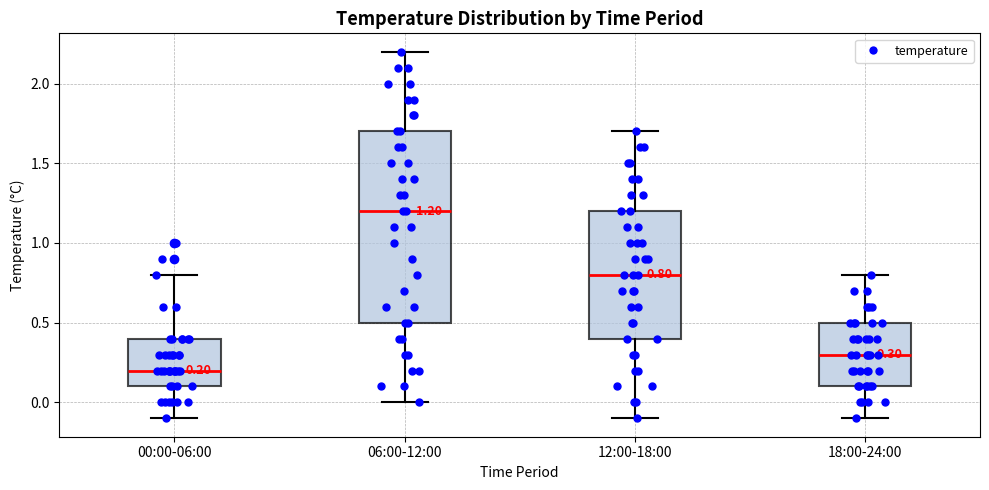

Which box's median line is the highest?

06:00-12:00